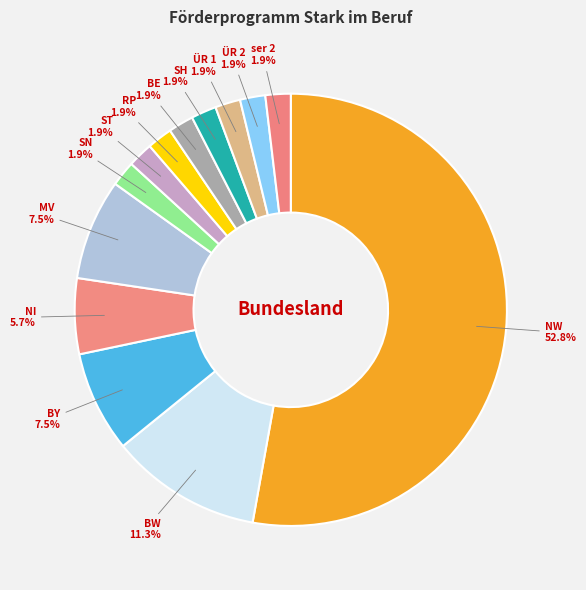

To the nearest percent, what is the difference between the BE and BW slice percentages?

9%